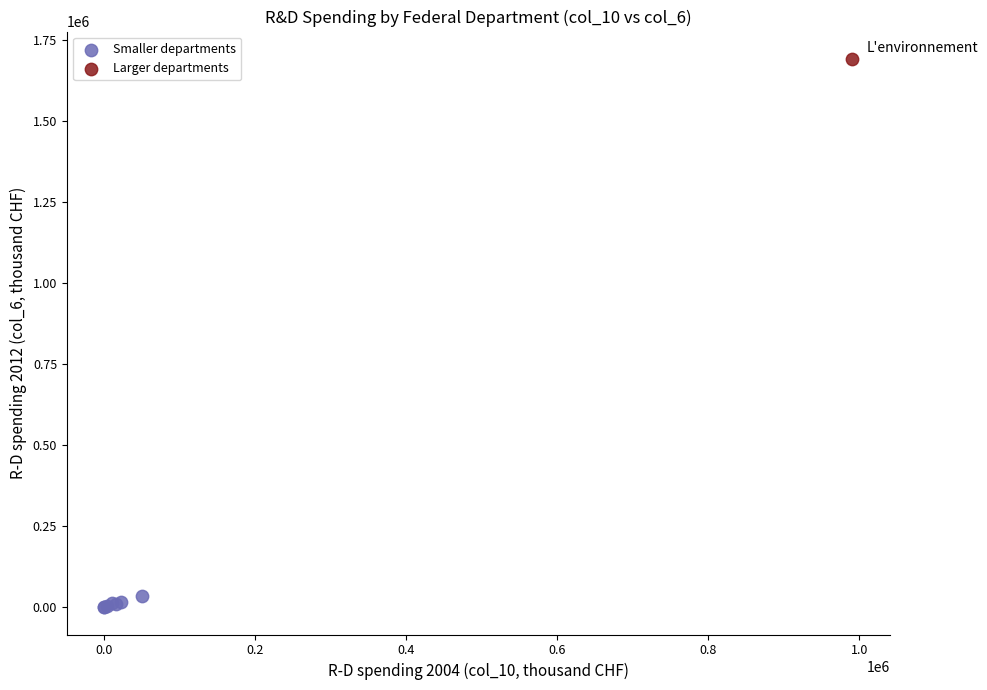

What are all the series names shown in the legend?

Smaller departments, Larger departments